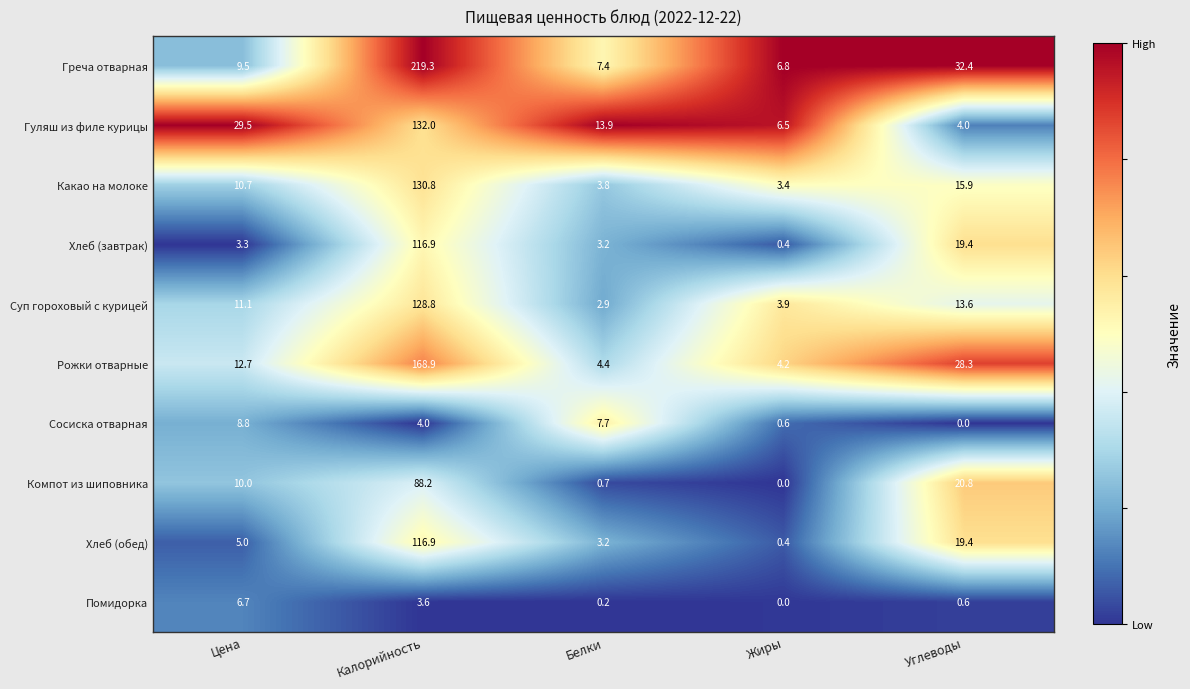

Rank the categories by Какао на молоке value from lowest to highest.

Жиры, Белки, Цена, Углеводы, Калорийность